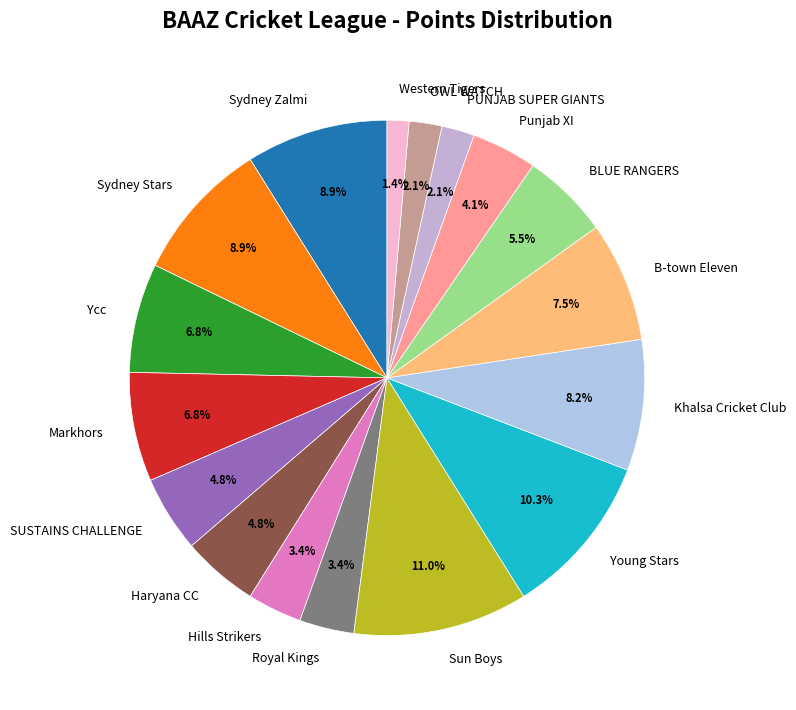

Does any single category account for the majority?

No